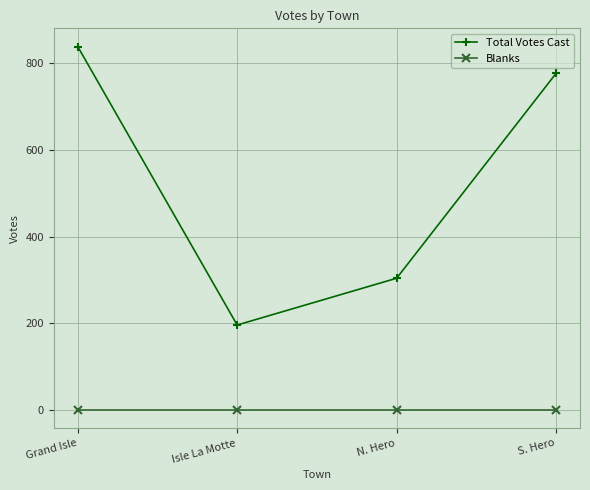

True or false: Blanks and Total Votes Cast cross at least once.

False